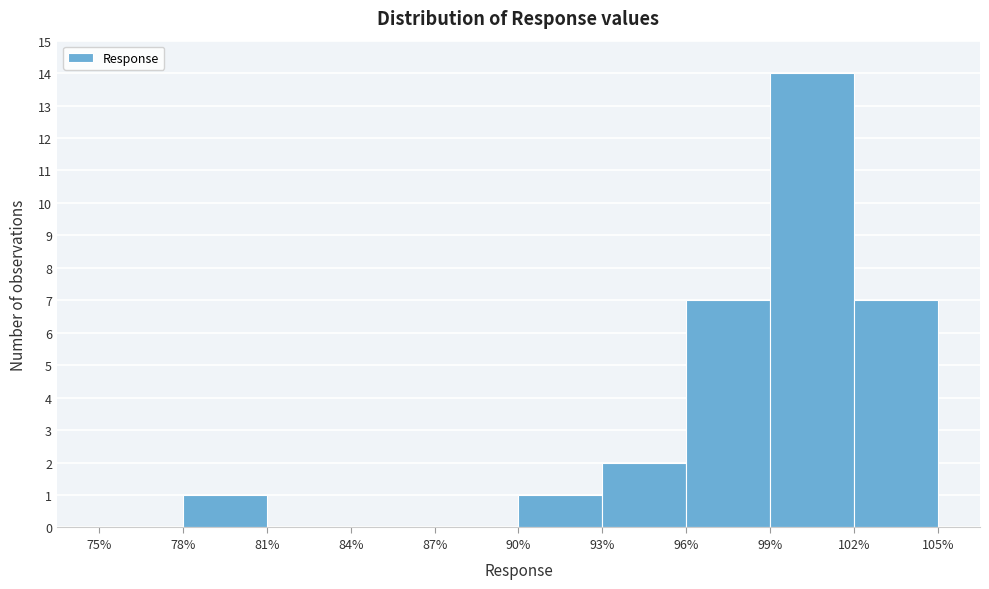

Reading left to right, transcribe this chart: for each bar, give the range it covers on the x-axis and its height. The values are not printed on the chart, so give them approximately, as read against the axis.

75% to 78%: 0
78% to 81%: 1
81% to 84%: 0
84% to 87%: 0
87% to 90%: 0
90% to 93%: 1
93% to 96%: 2
96% to 99%: 7
99% to 102%: 14
102% to 105%: 7